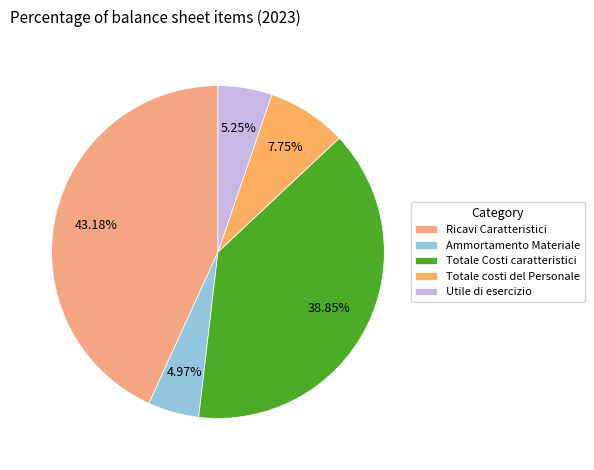

How many slices are in this pie chart?

5